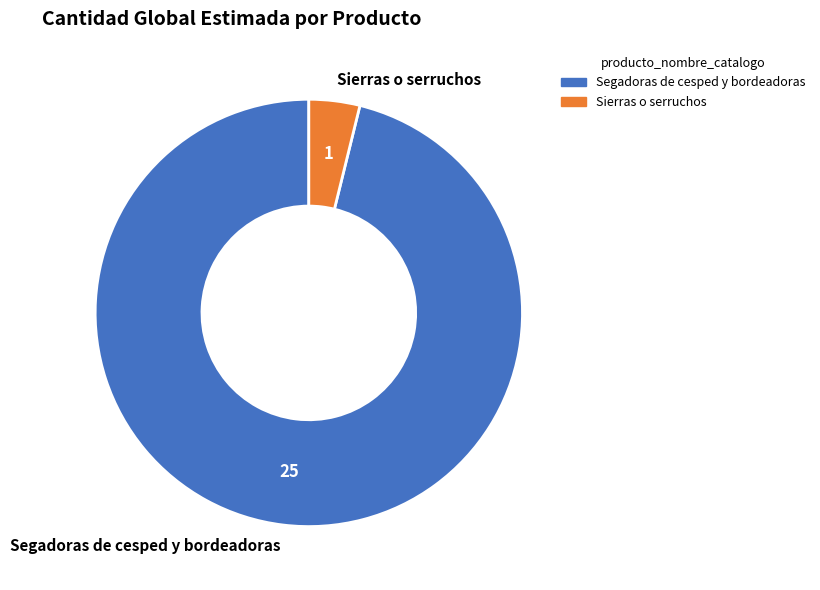

Count the number of slices in the pie.

2